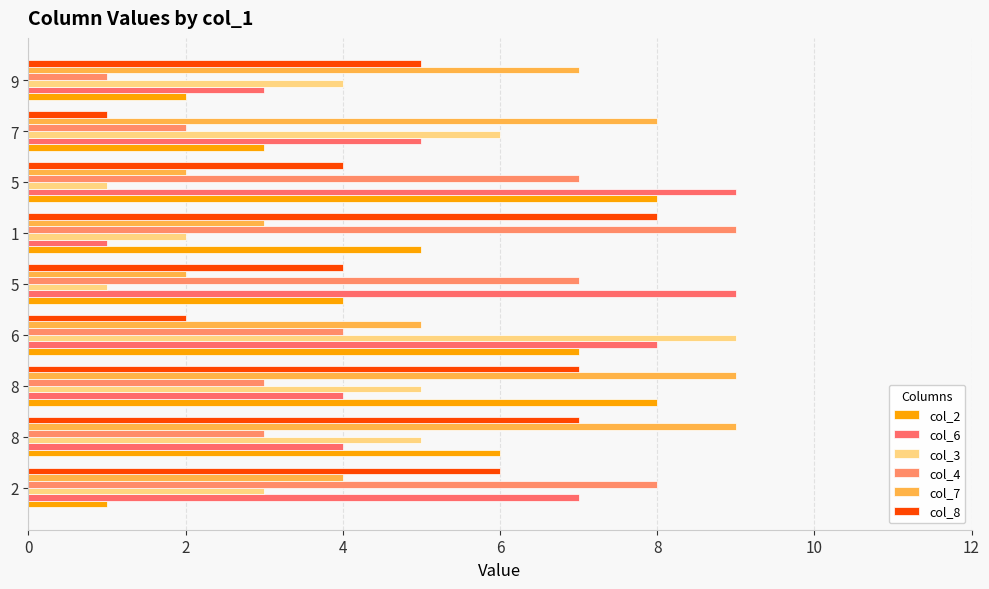

How many distinct data groups are displayed?

6